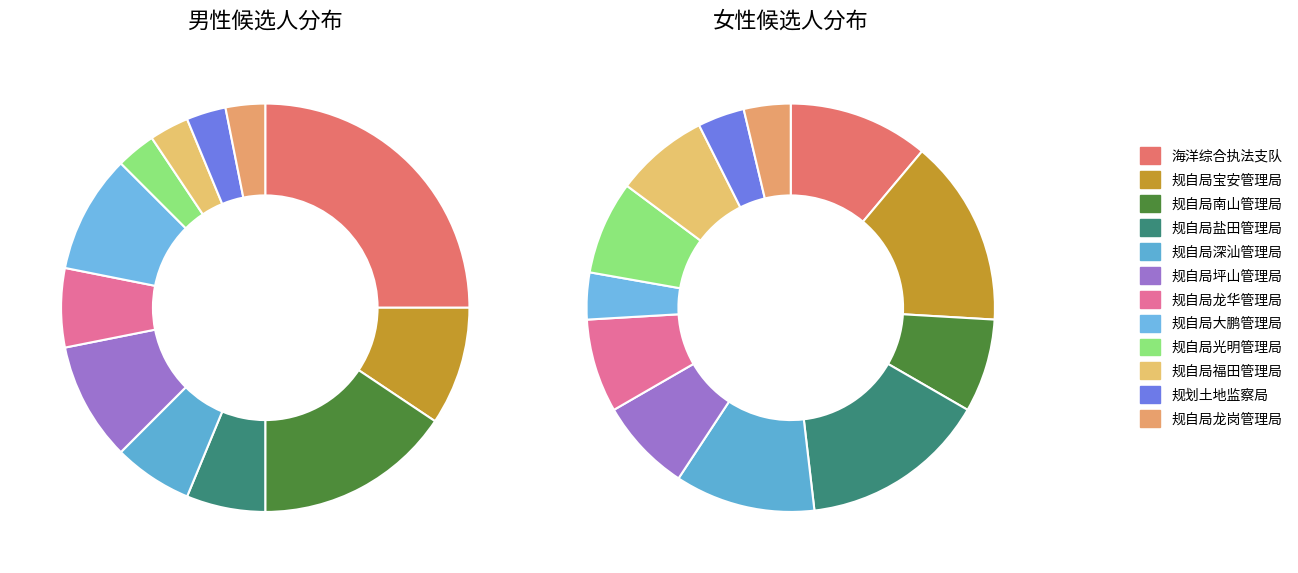

Is there a majority slice in this chart?

No